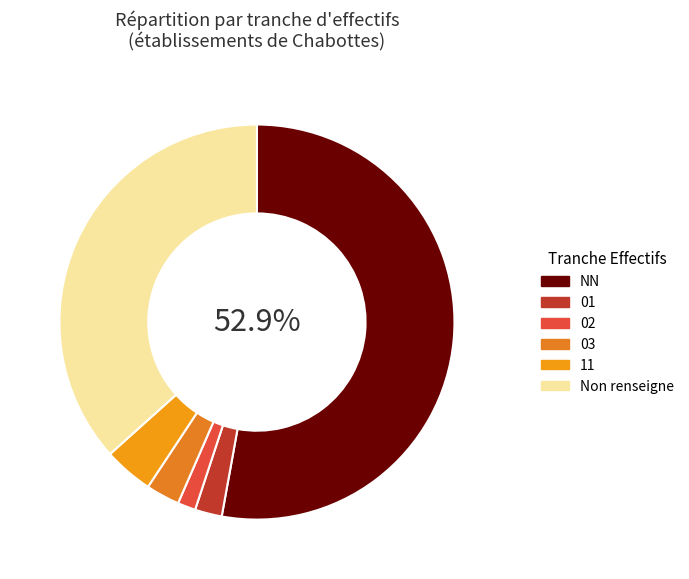

To the nearest percent, what is the average slice percentage?

17%